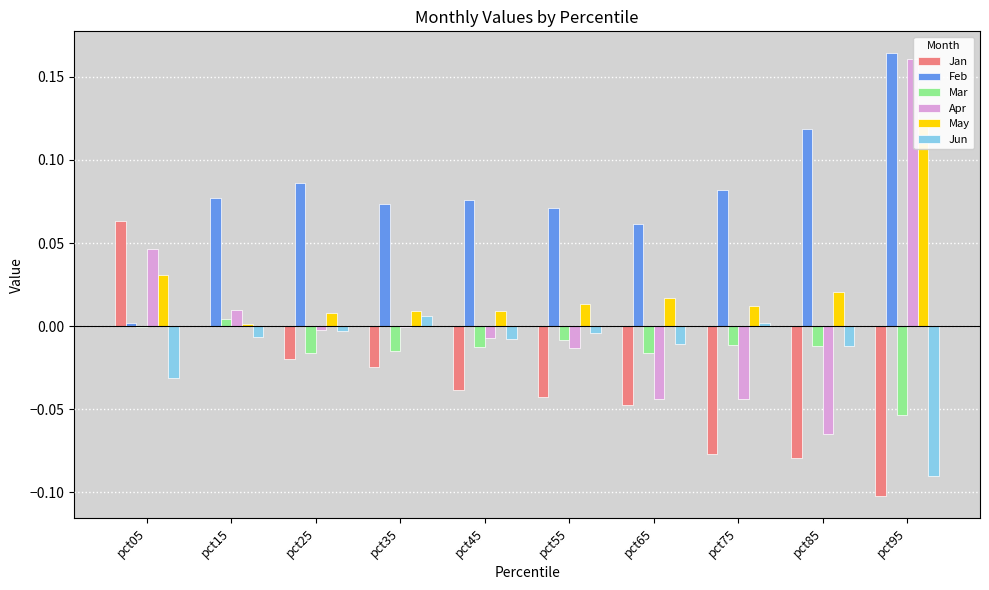

The Jan series shows -0.0 at pct15. True or false?

False